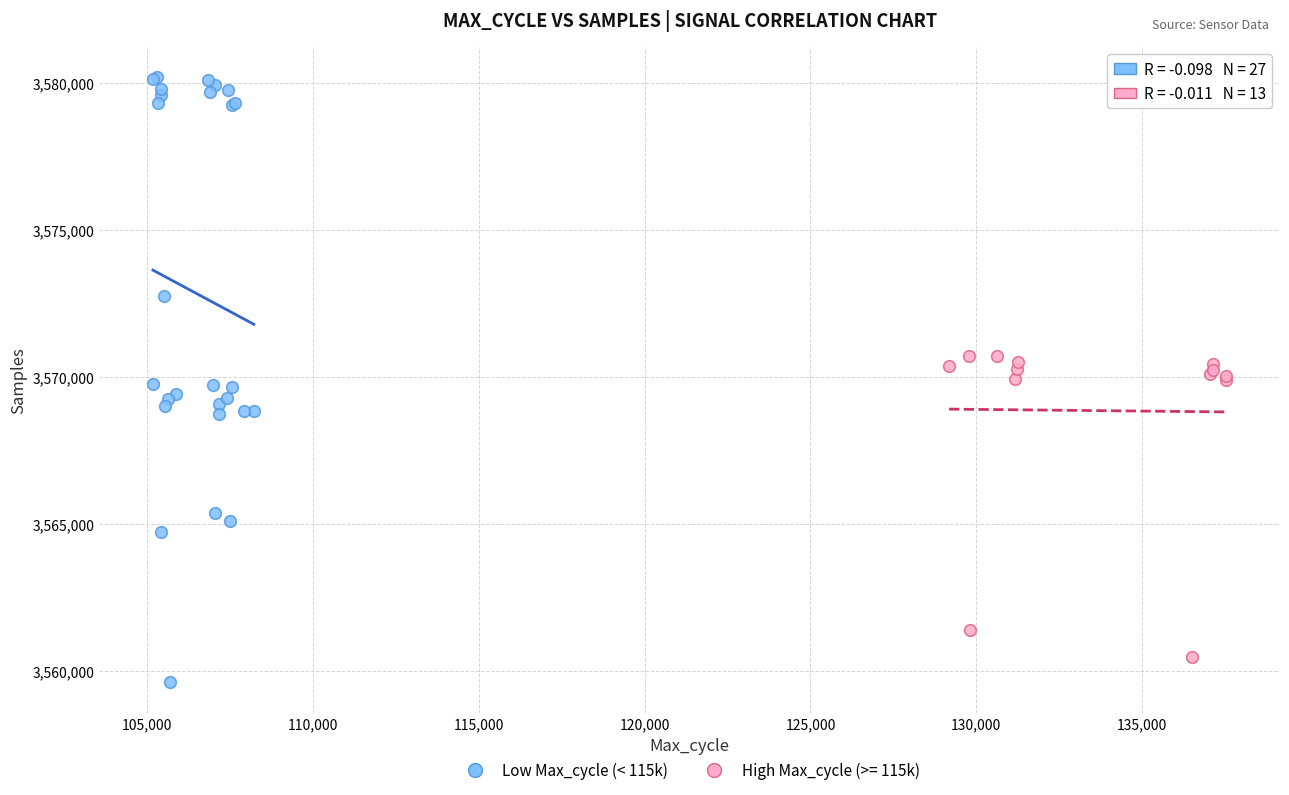

Which series reaches the maximum Y coordinate?

Low Max_cycle (< 115k)